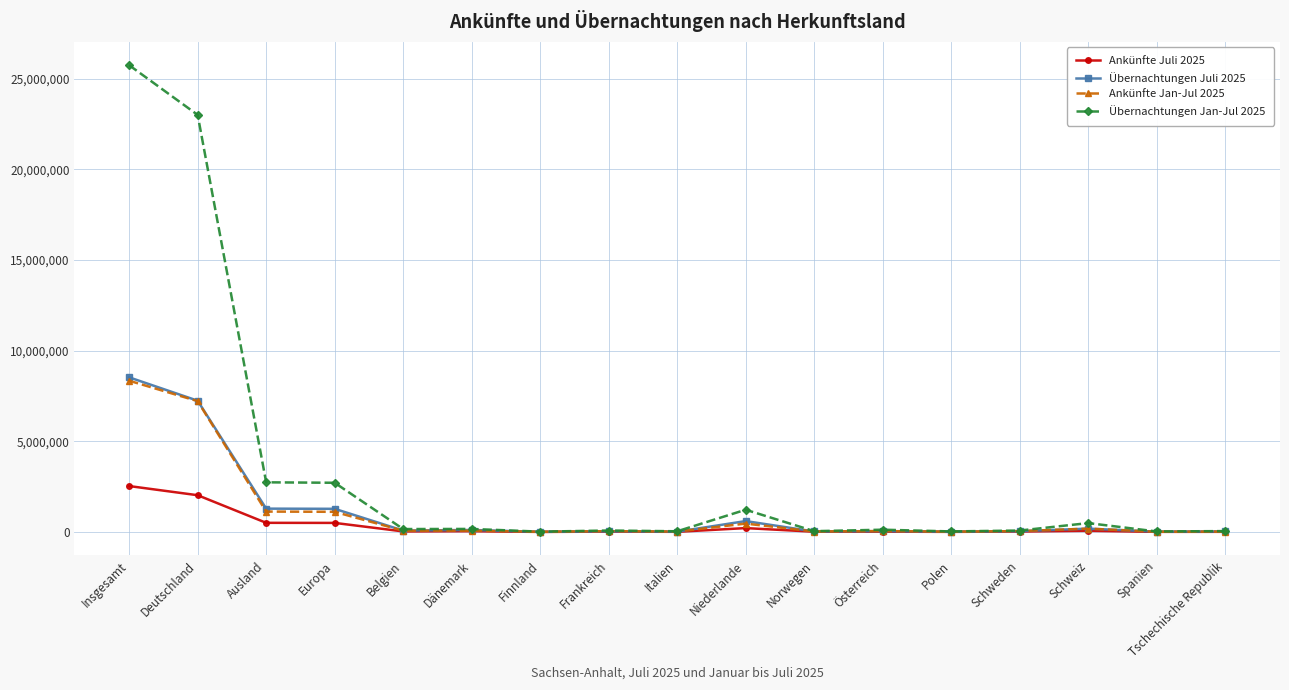

What is the value of the Ankünfte Jan-Jul 2025 point at the 6th from the left?

71309